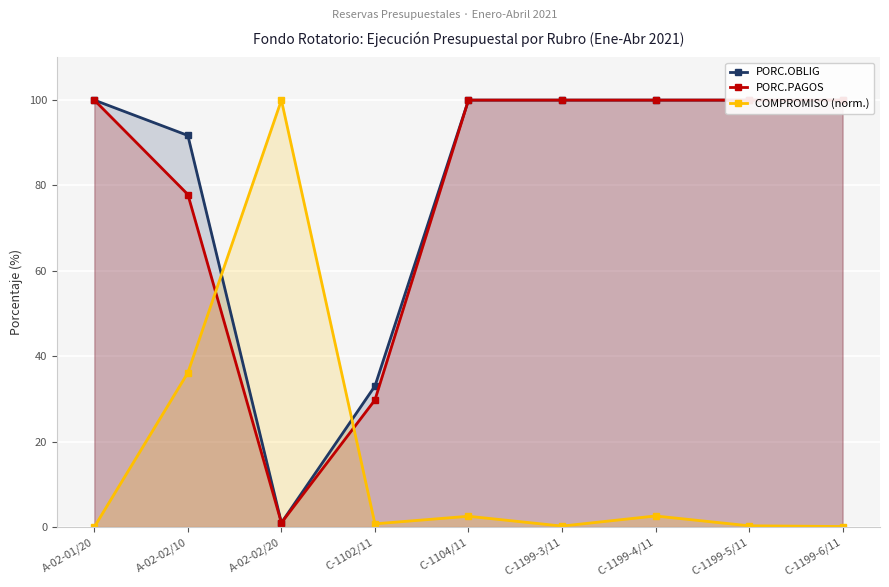

Rank the series by their maximum value, from highest to lowest.

PORC.OBLIG, PORC.PAGOS, COMPROMISO (norm.)